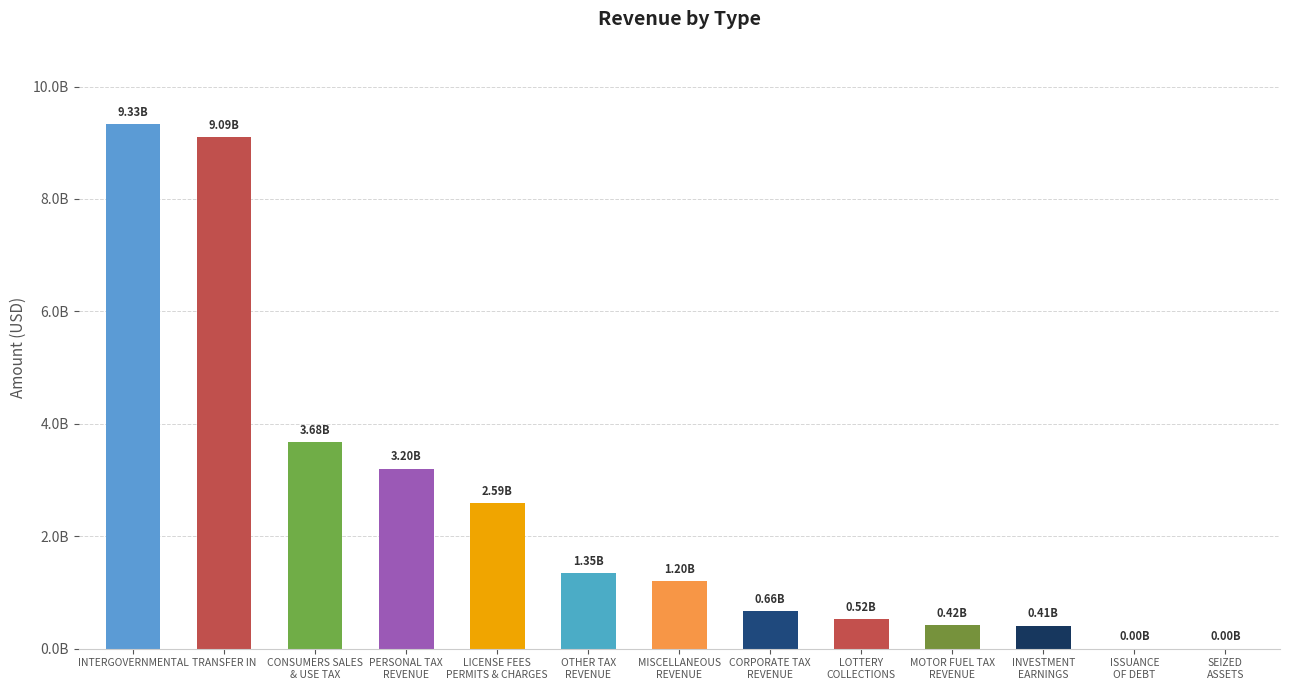

List the labels in order of value, smallest first.

SEIZED
ASSETS, ISSUANCE
OF DEBT, INVESTMENT
EARNINGS, MOTOR FUEL TAX
REVENUE, LOTTERY
COLLECTIONS, CORPORATE TAX
REVENUE, MISCELLANEOUS
REVENUE, OTHER TAX
REVENUE, LICENSE FEES
PERMITS & CHARGES, PERSONAL TAX
REVENUE, CONSUMERS SALES
& USE TAX, TRANSFER IN, INTERGOVERNMENTAL